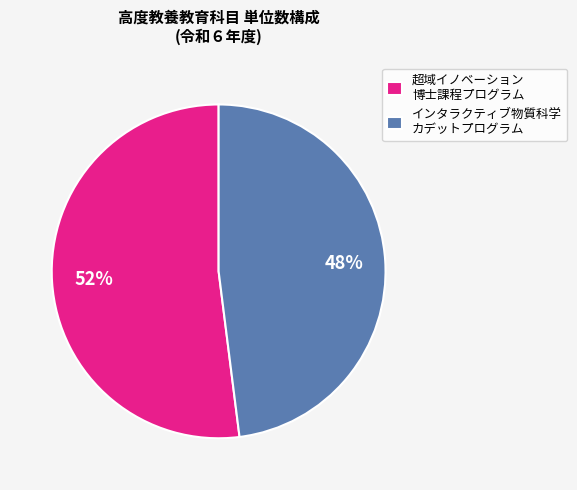

What percentage is the インタラクティブ物質科学 カデットプログラム slice, to the nearest percent?

48%